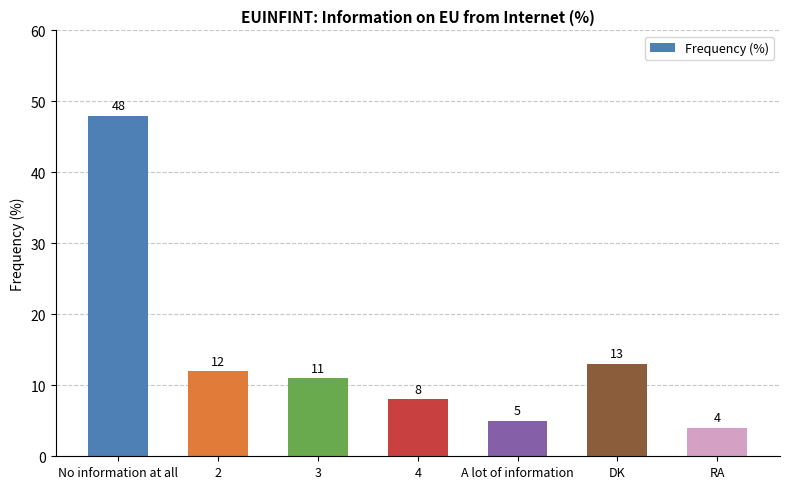

List the labels in order of value, largest first.

No information at all, DK, 2, 3, 4, A lot of information, RA